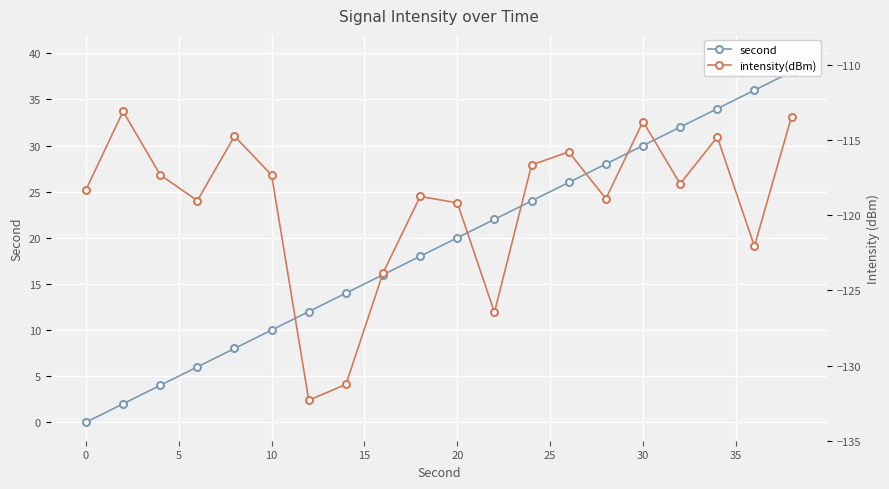

How many values in the intensity(dBm) series are below -117?

13